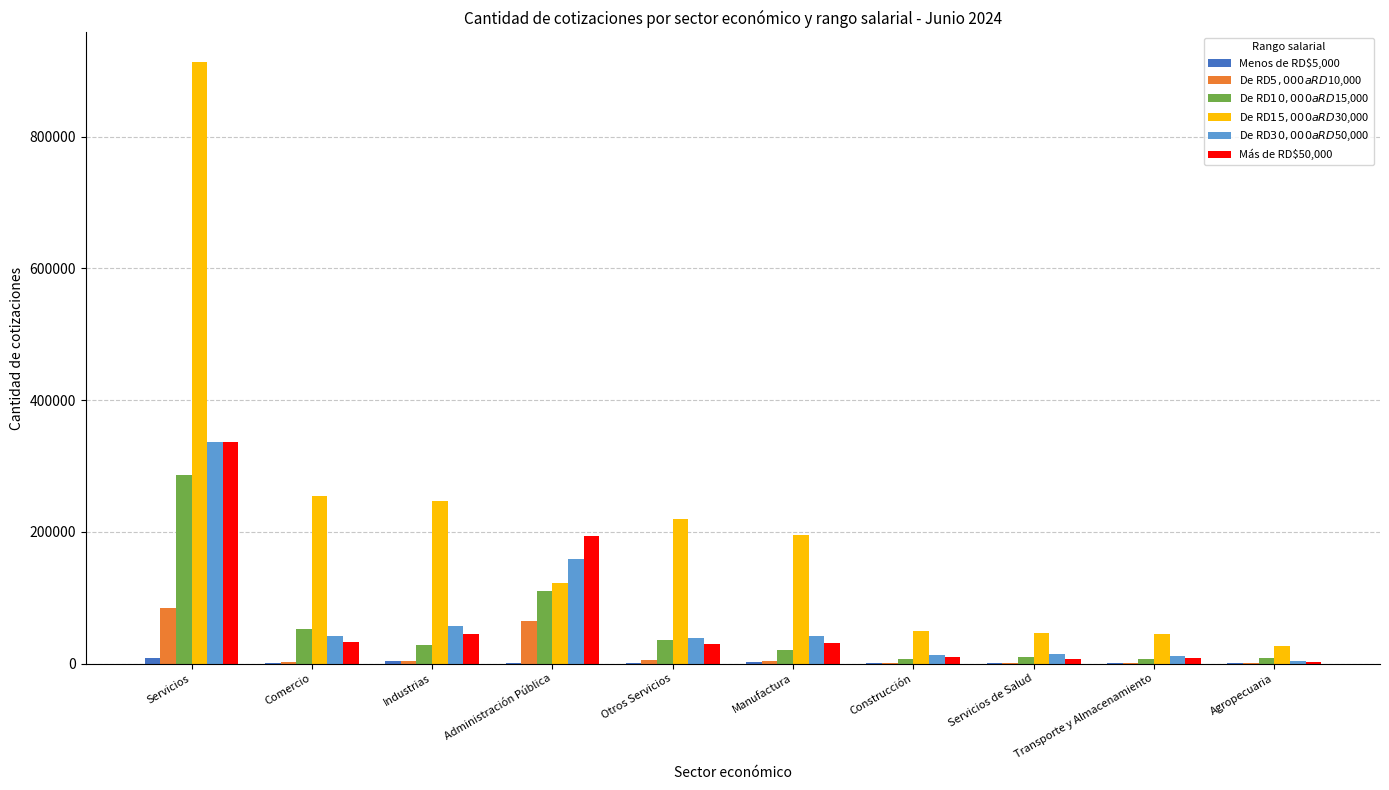

At which category is the sum across all series the highest?

Servicios